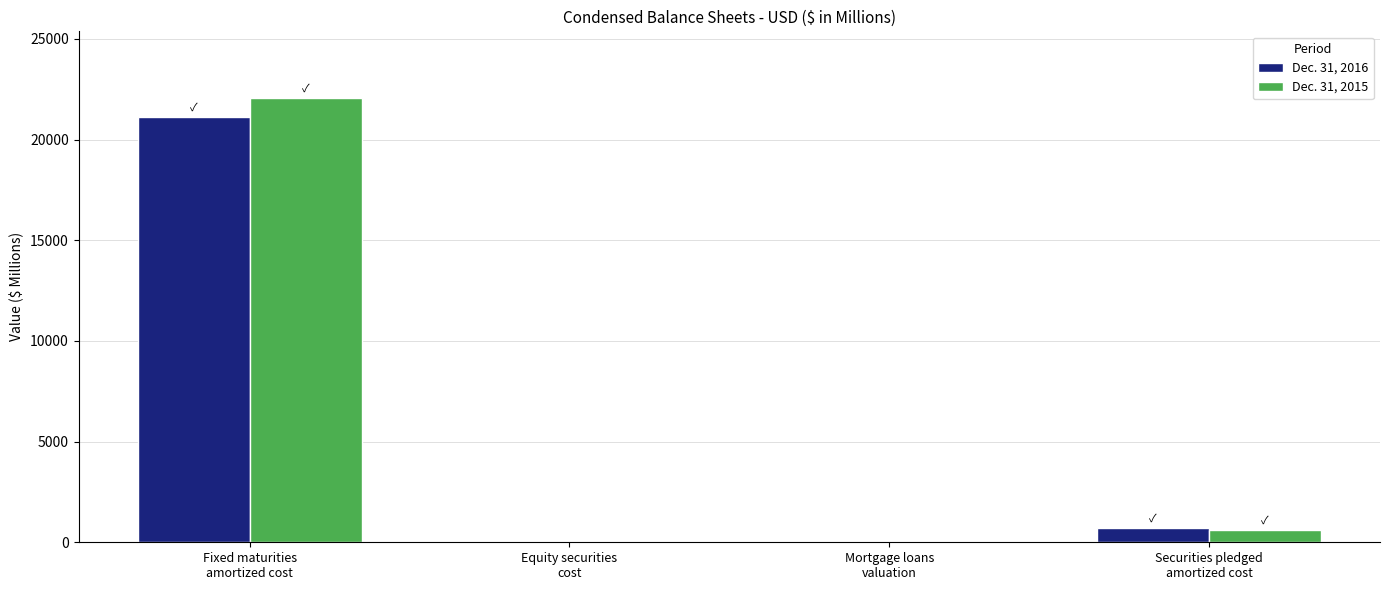

How many distinct data groups are displayed?

2